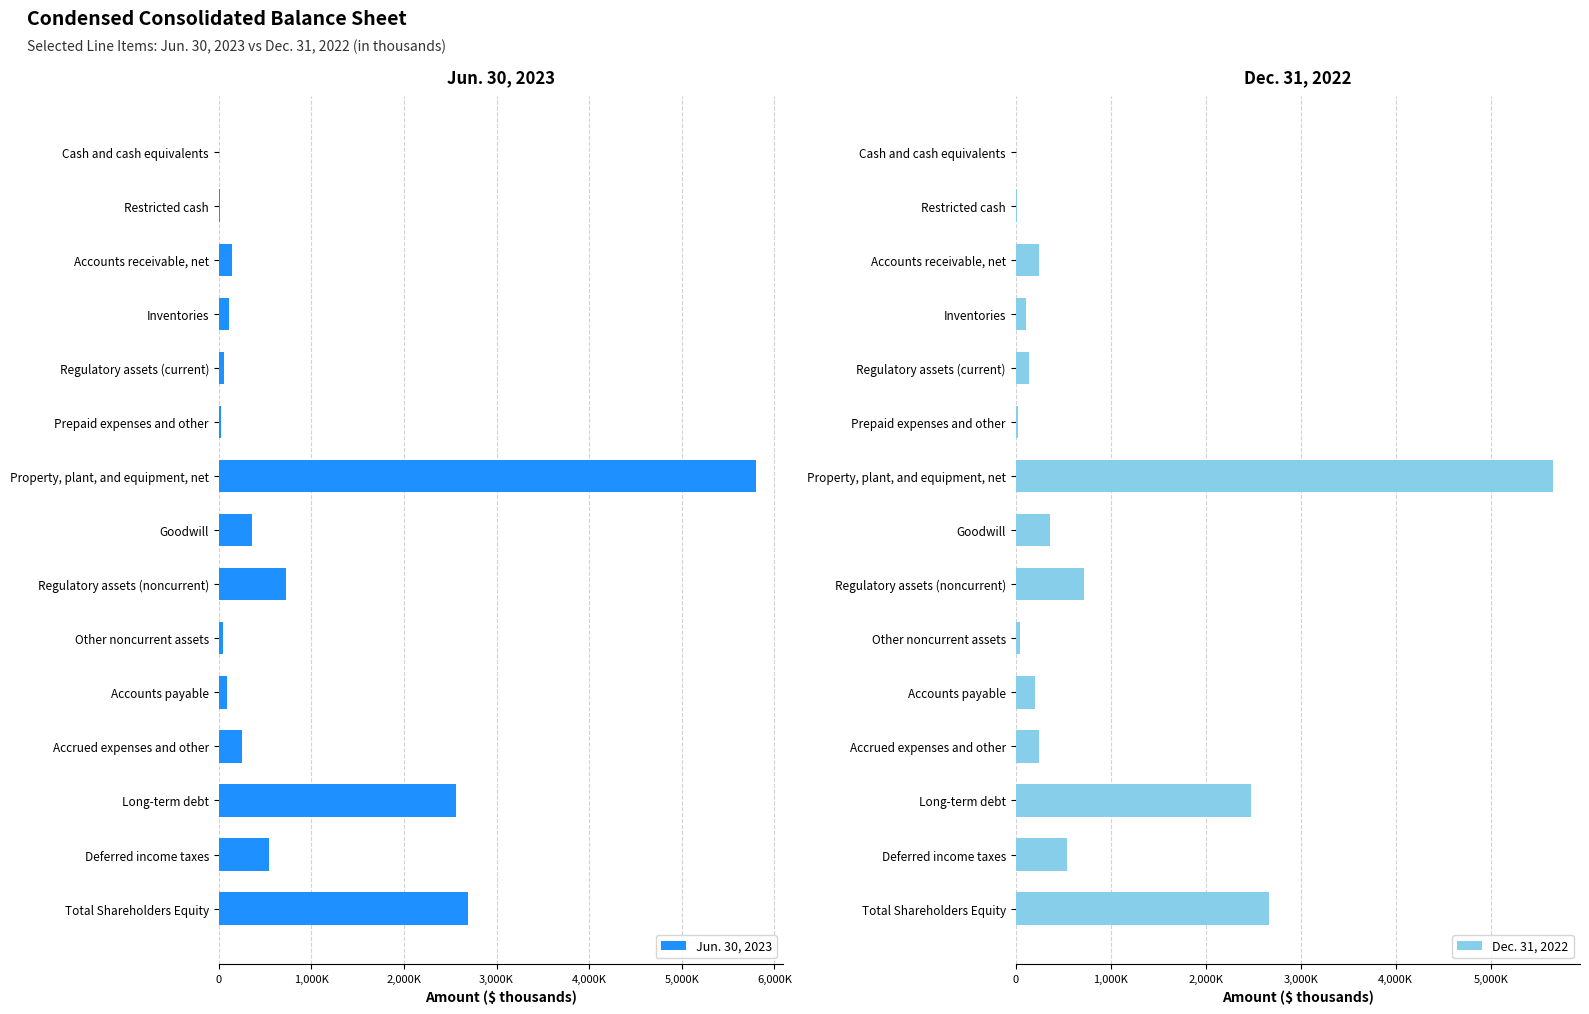

Rank the series by their maximum value, from lowest to highest.

Dec. 31, 2022, Jun. 30, 2023